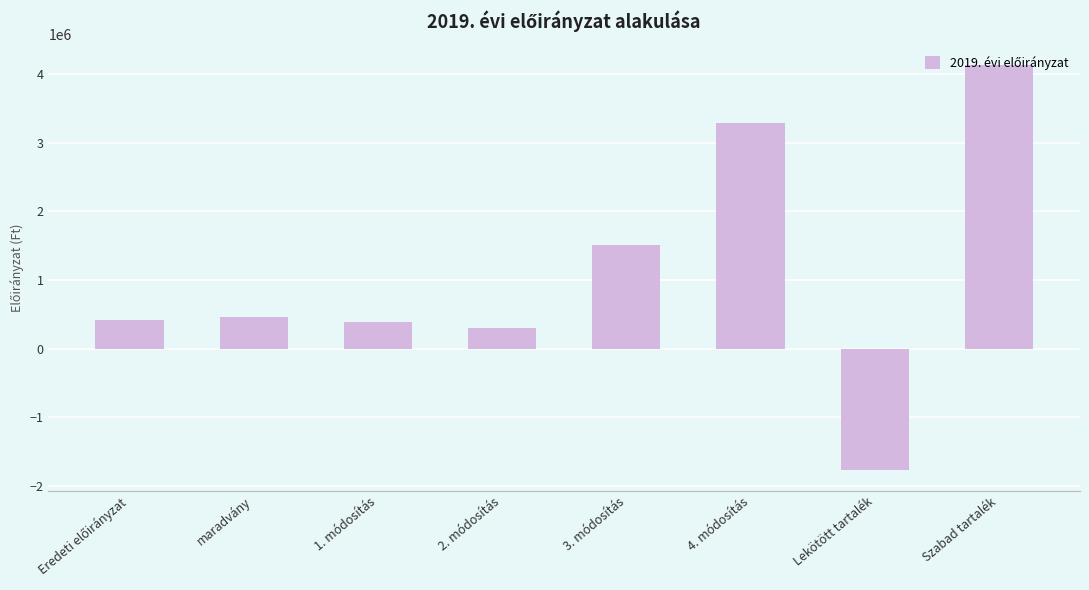

Which category has the highest value across all series?

Szabad tartalék